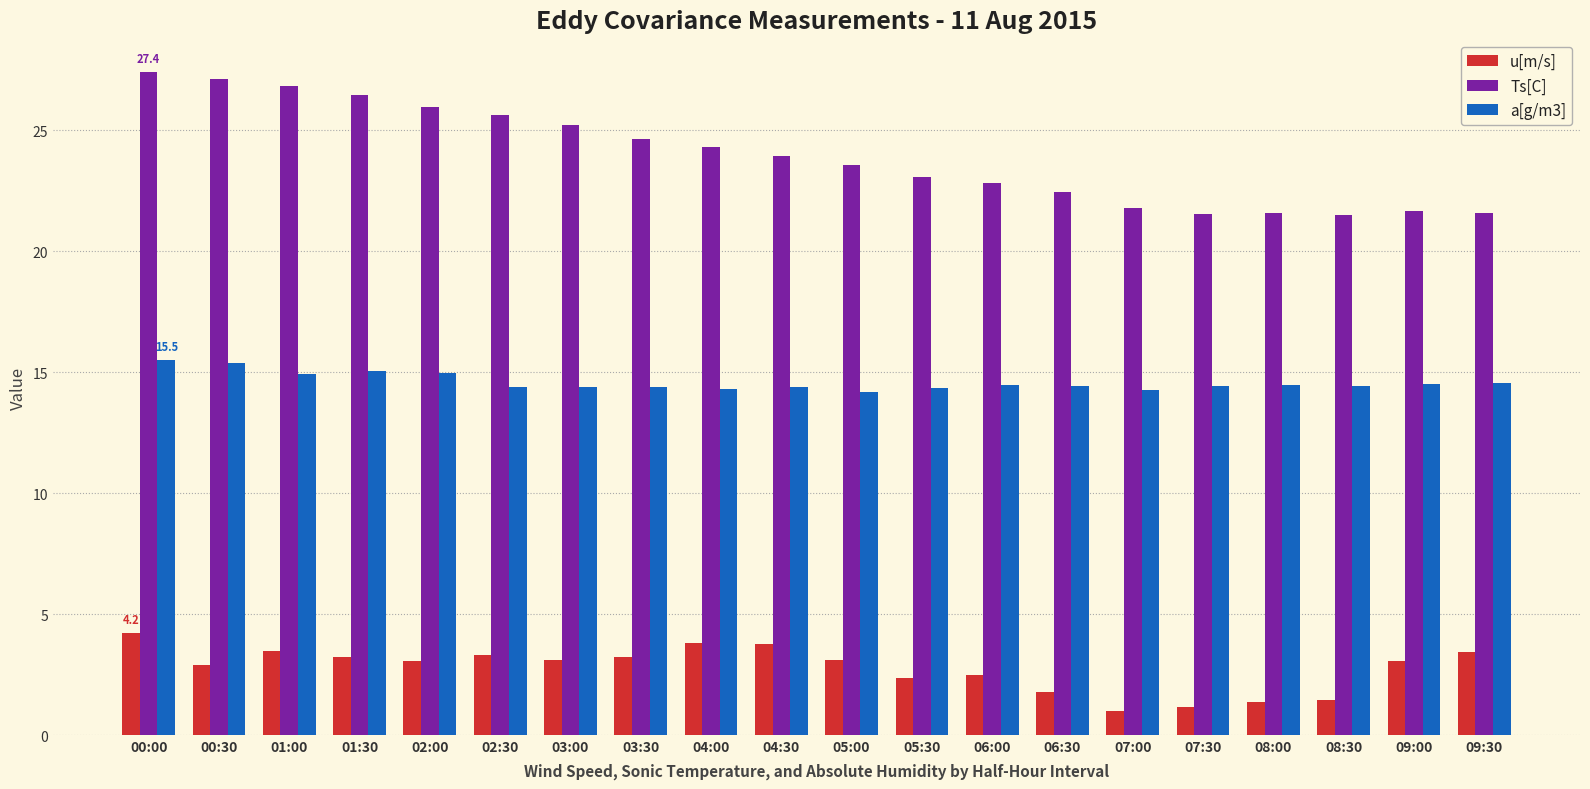

How many bars are there in each group?

3